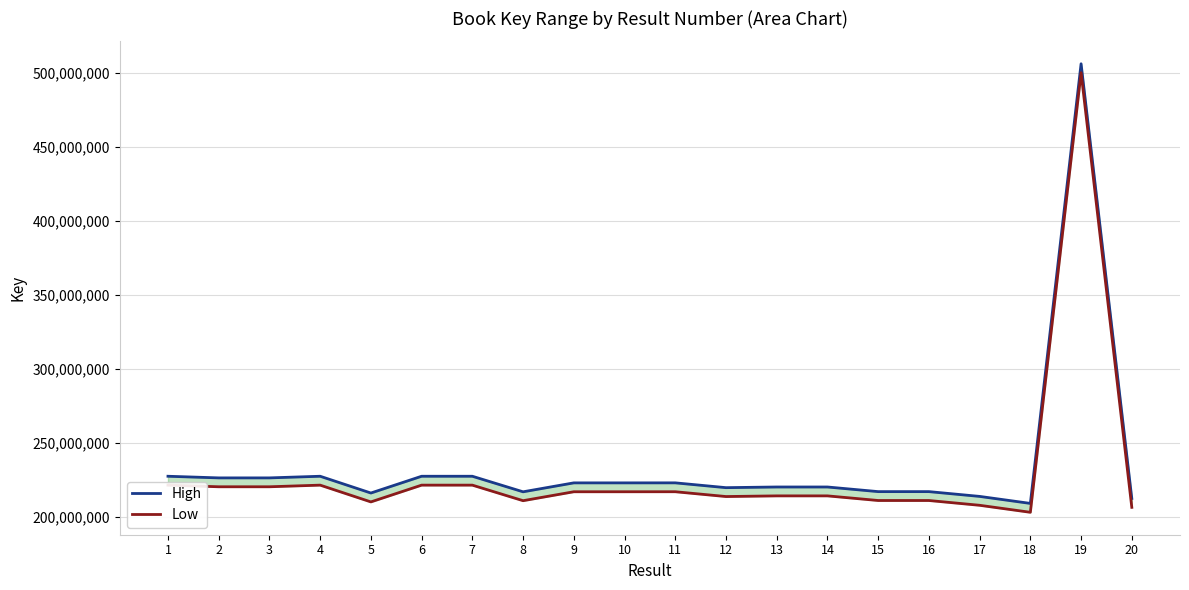

How many data points in Low are above 217152505?

9